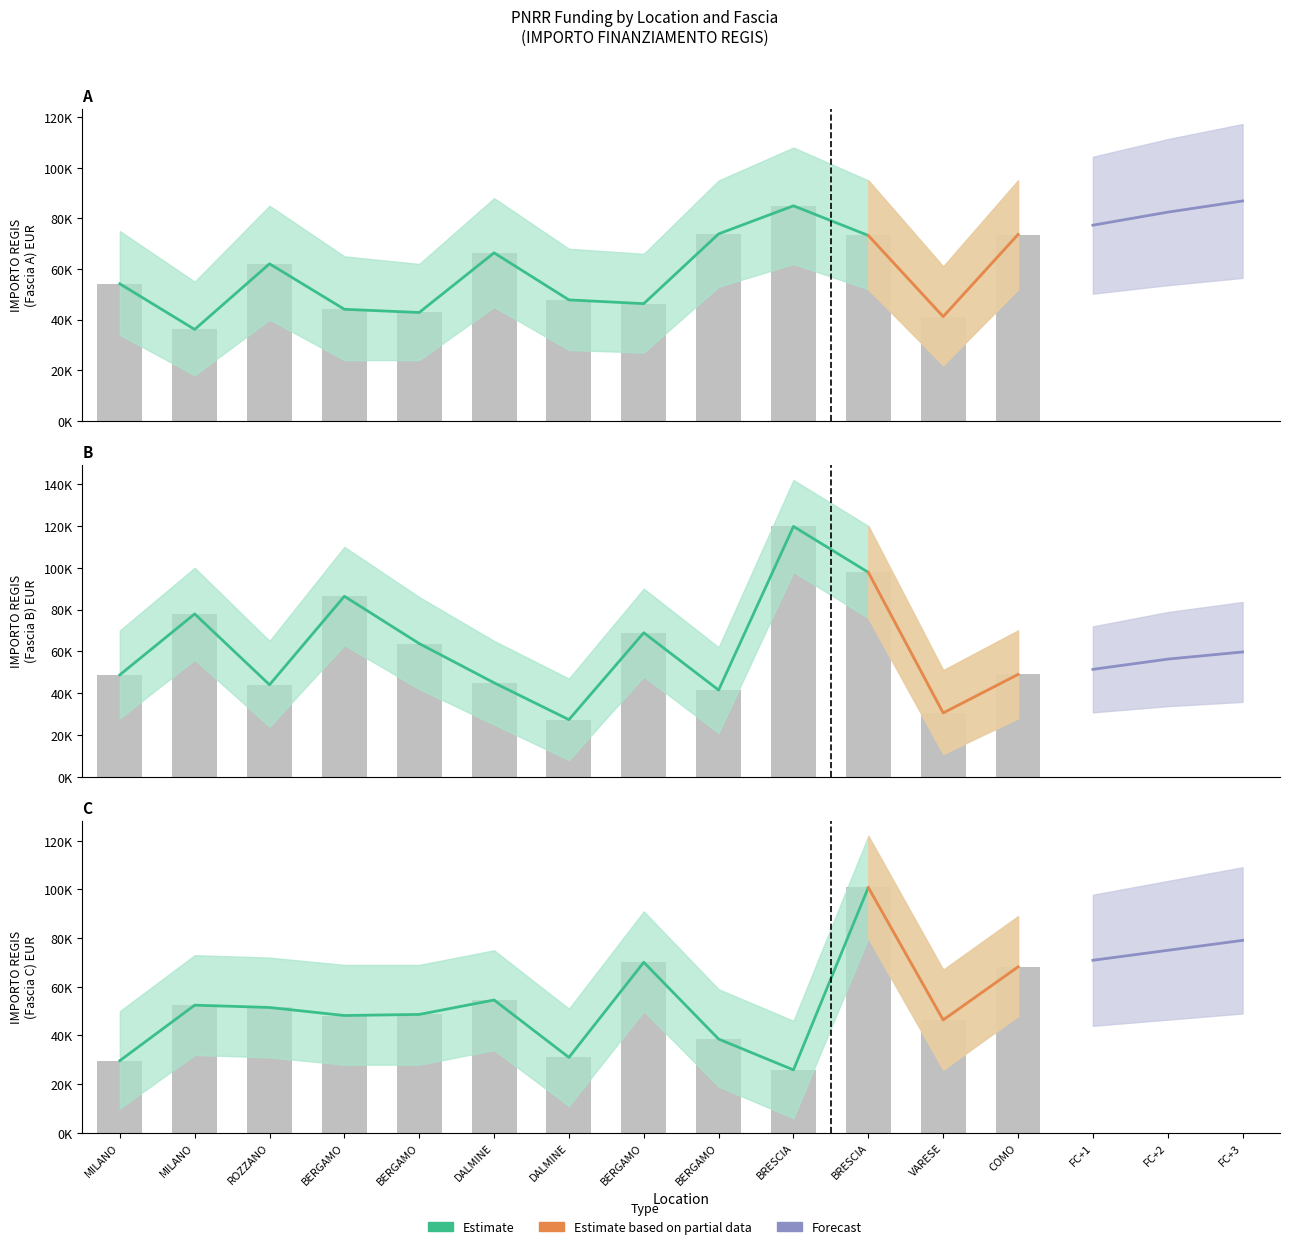

At which label is Fascia C closest to 63344?

COMO